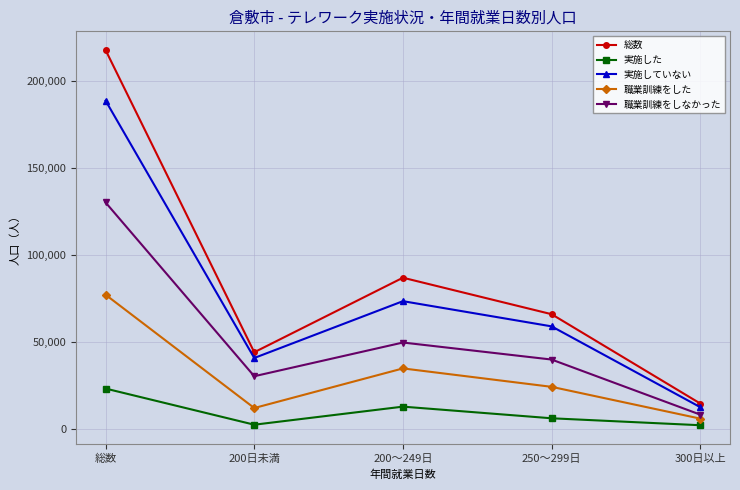

Which label corresponds to the largest value in the chart?

総数